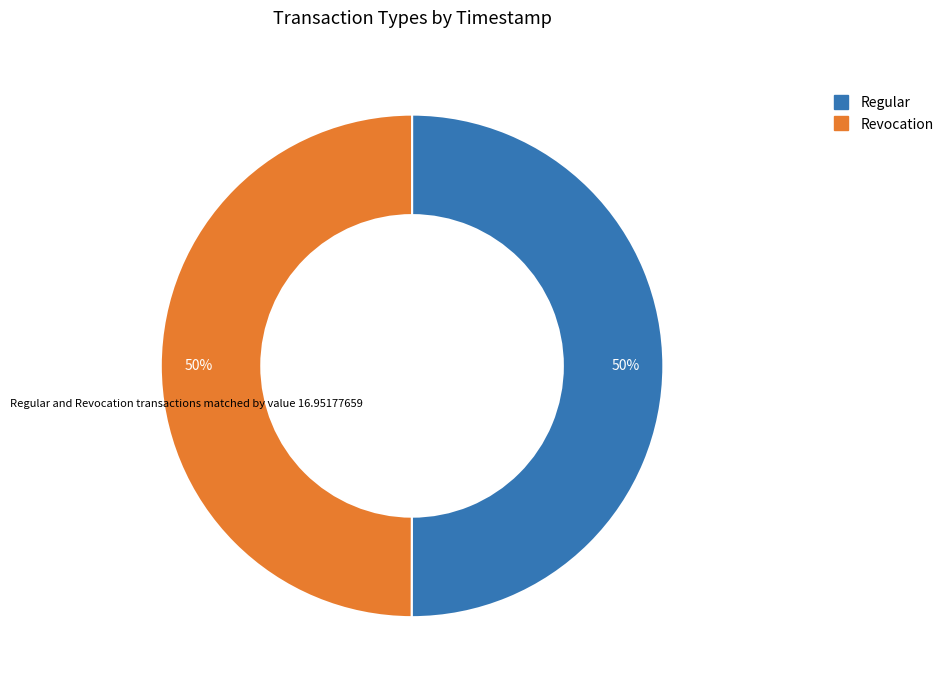

The Regular slice represents 50% of the pie. True or false?

True